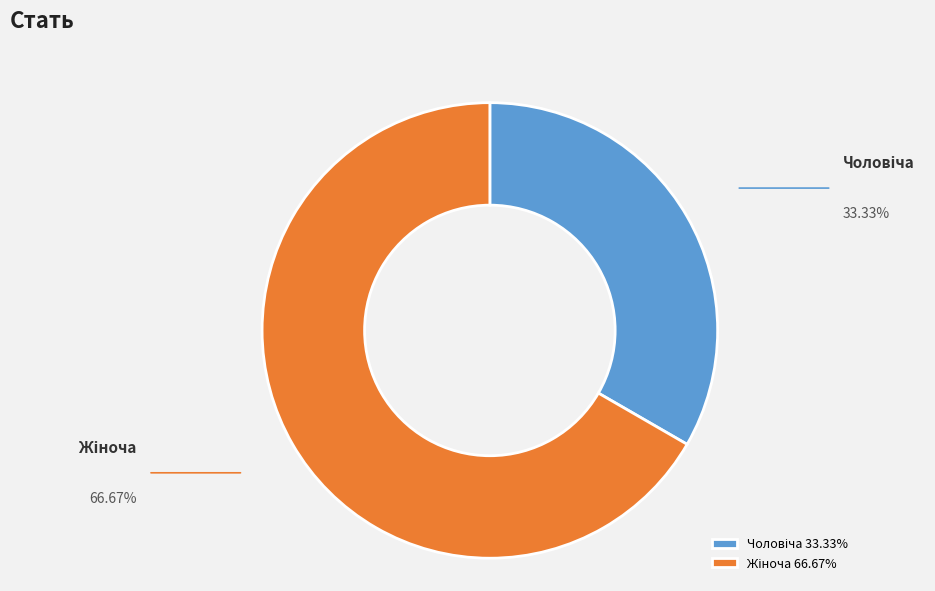

Is there a majority slice in this chart?

Yes